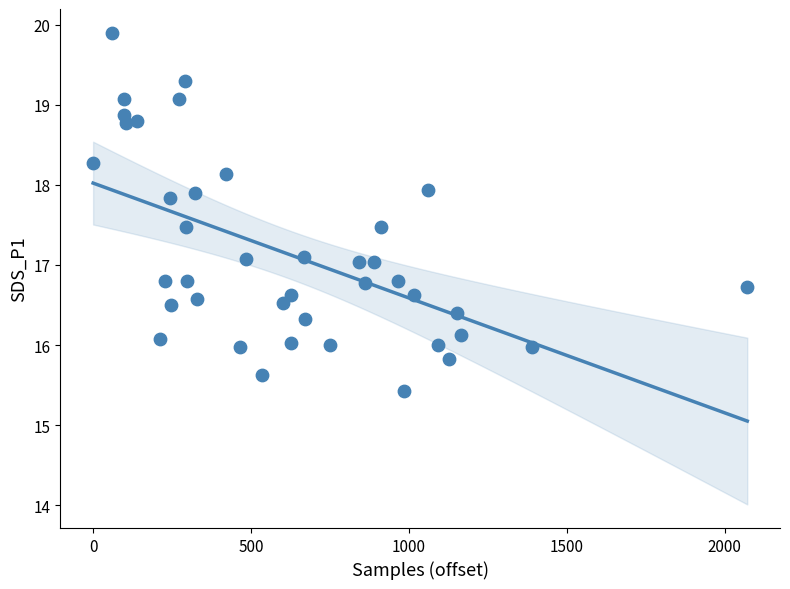

What is the range of Y values (max minus min)?

4.5